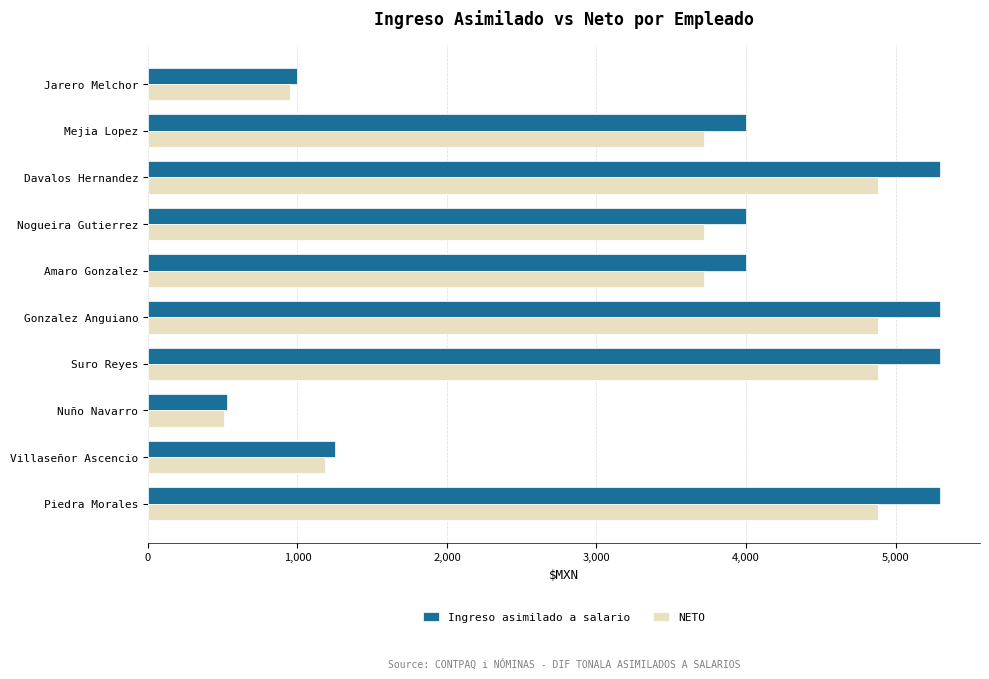

True or false: Ingreso asimilado a salario has a value of 8653.9 at Gonzalez Anguiano.

False